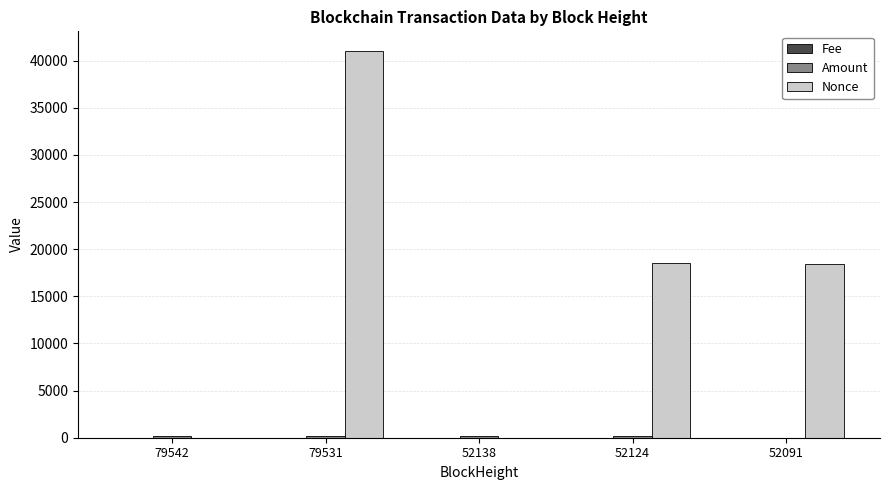

What is the highest value of the Nonce series?

41051.0